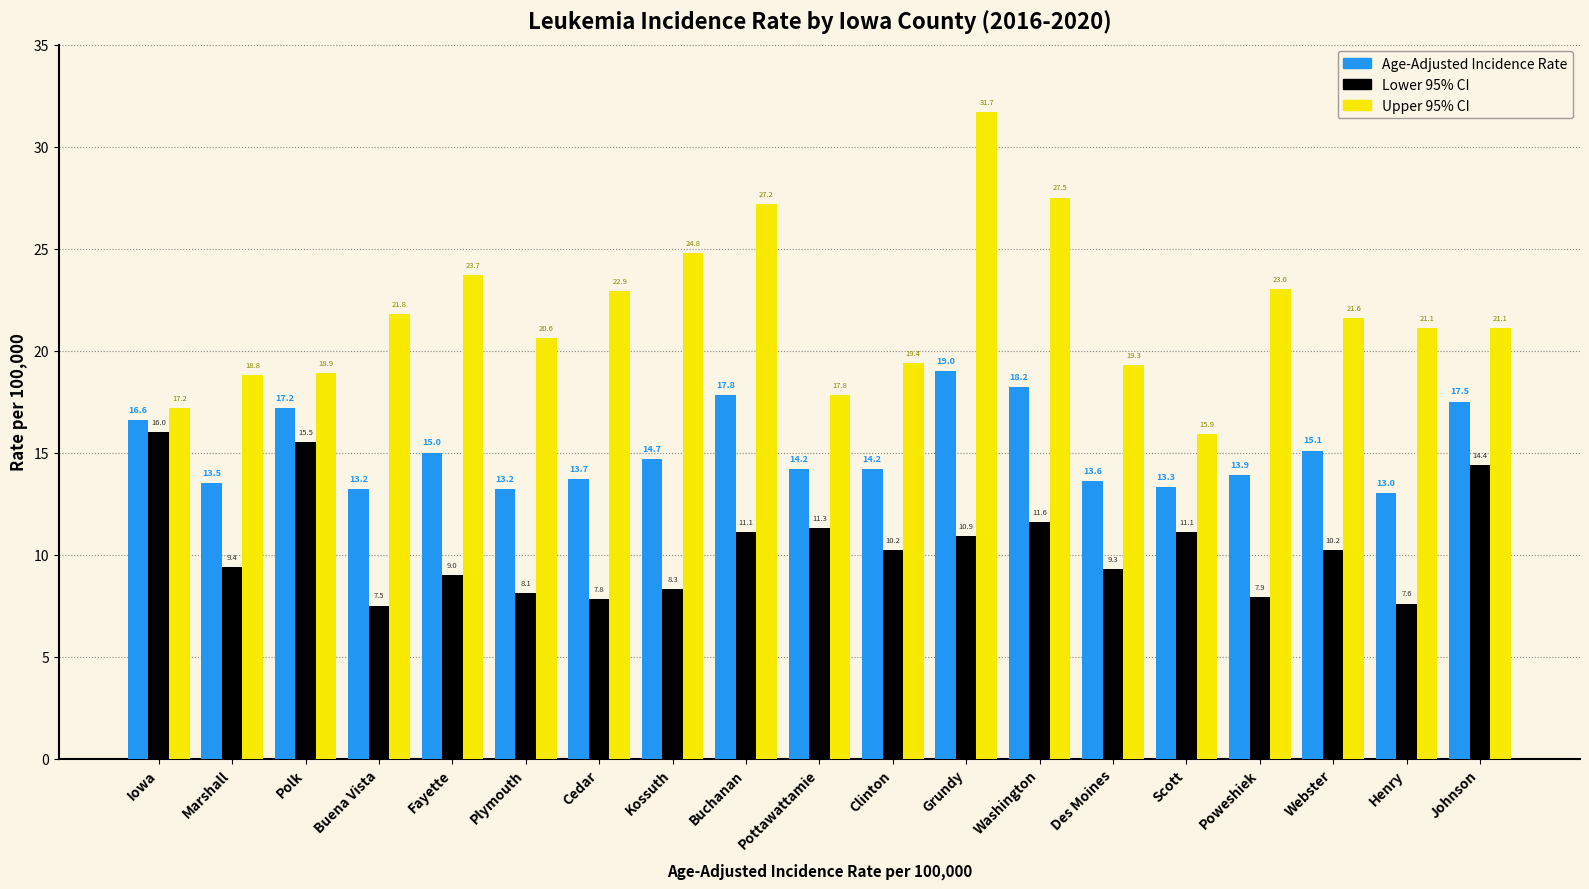

How many categories are shown in the chart?

19